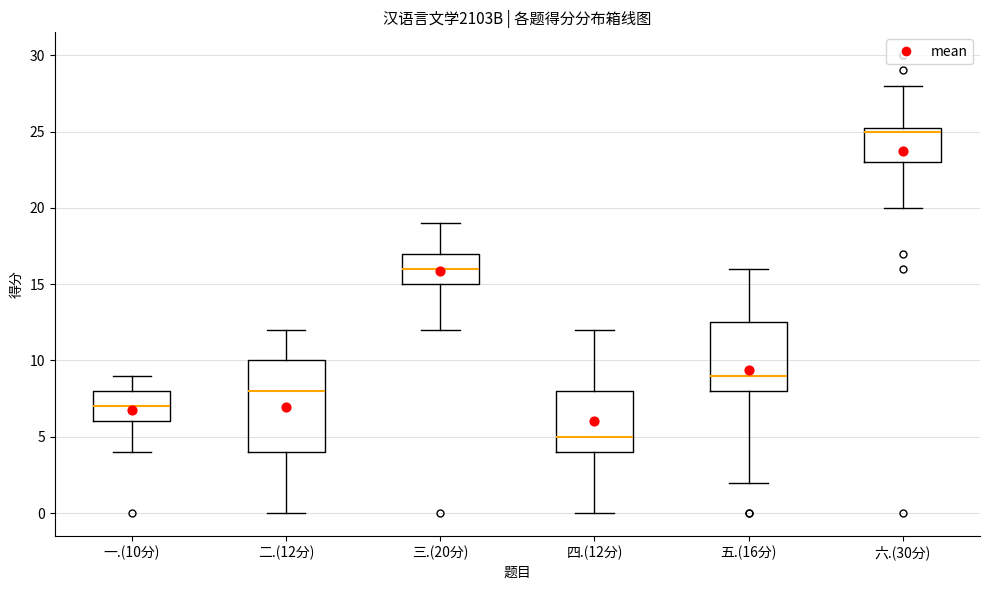

Reading left to right, read every box against the y-axis: the position of its median line, the range the box covers, and the ends of its whiskers. The values are not printed on the chart, so give them approximately, as read against the axis.

一.(10分): median 7.0, box 6.0 to 8.0, whiskers 4.0 to 9.0
二.(12分): median 8.0, box 4.0 to 10.0, whiskers 0.0 to 12.0
三.(20分): median 16.0, box 15.0 to 17.0, whiskers 12.0 to 19.0
四.(12分): median 5.0, box 4.0 to 8.0, whiskers 0.0 to 12.0
五.(16分): median 9.0, box 8.0 to 12.5, whiskers 2.0 to 16.0
六.(30分): median 25.0, box 23.0 to 25.5, whiskers 20.0 to 28.0